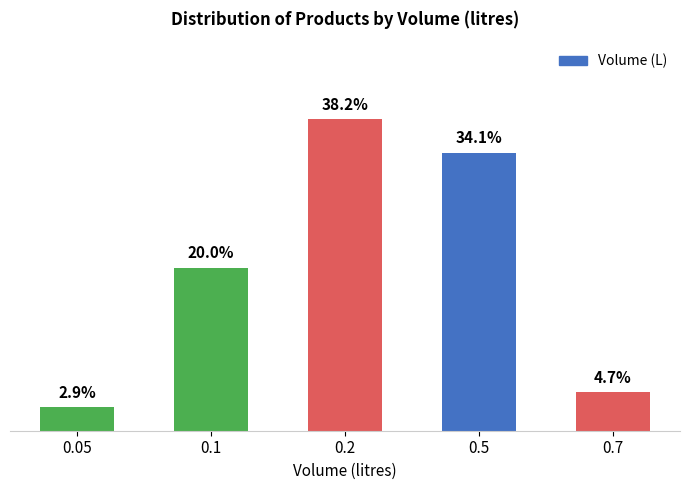

Rank the categories by value from highest to lowest.

0.2, 0.5, 0.1, 0.7, 0.05